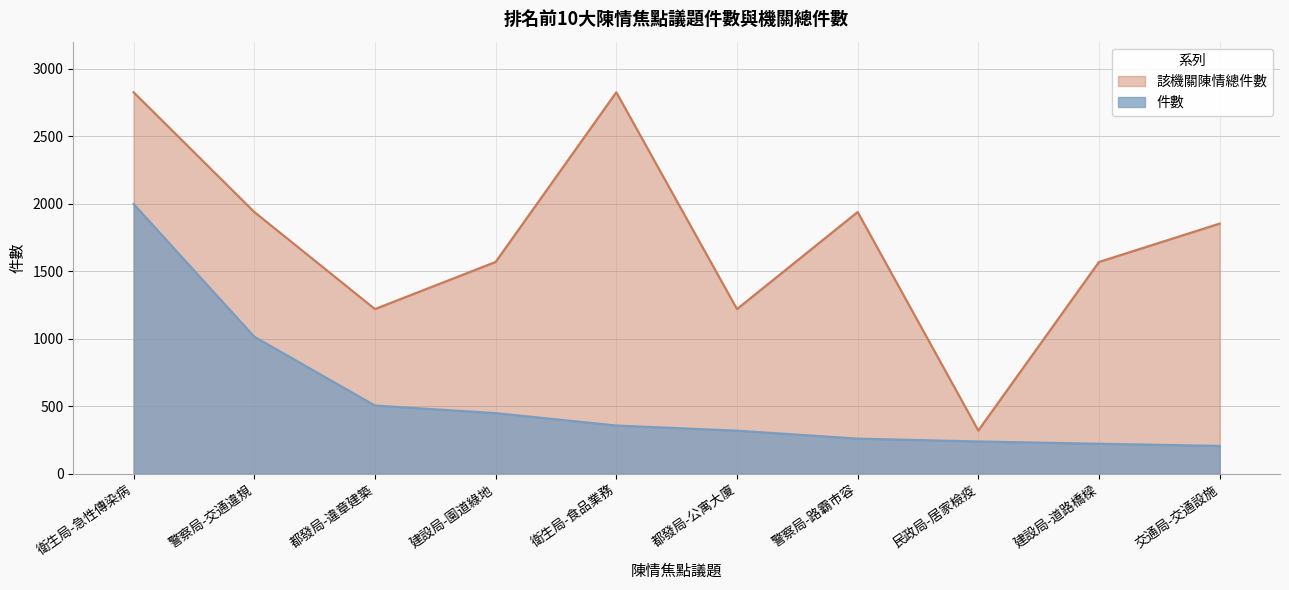

In 該機關陳情總件數, how many points are lower than both neighbors (excluding endpoints)?

3